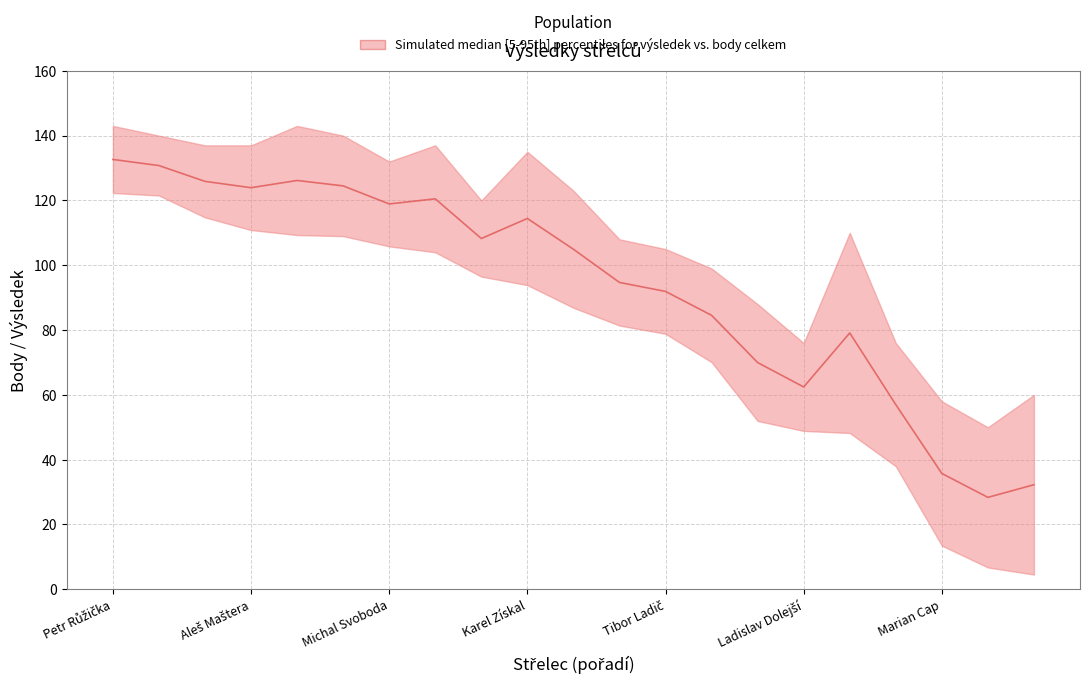

How many interior local valleys (lower than both neighbors) does the data have?

5